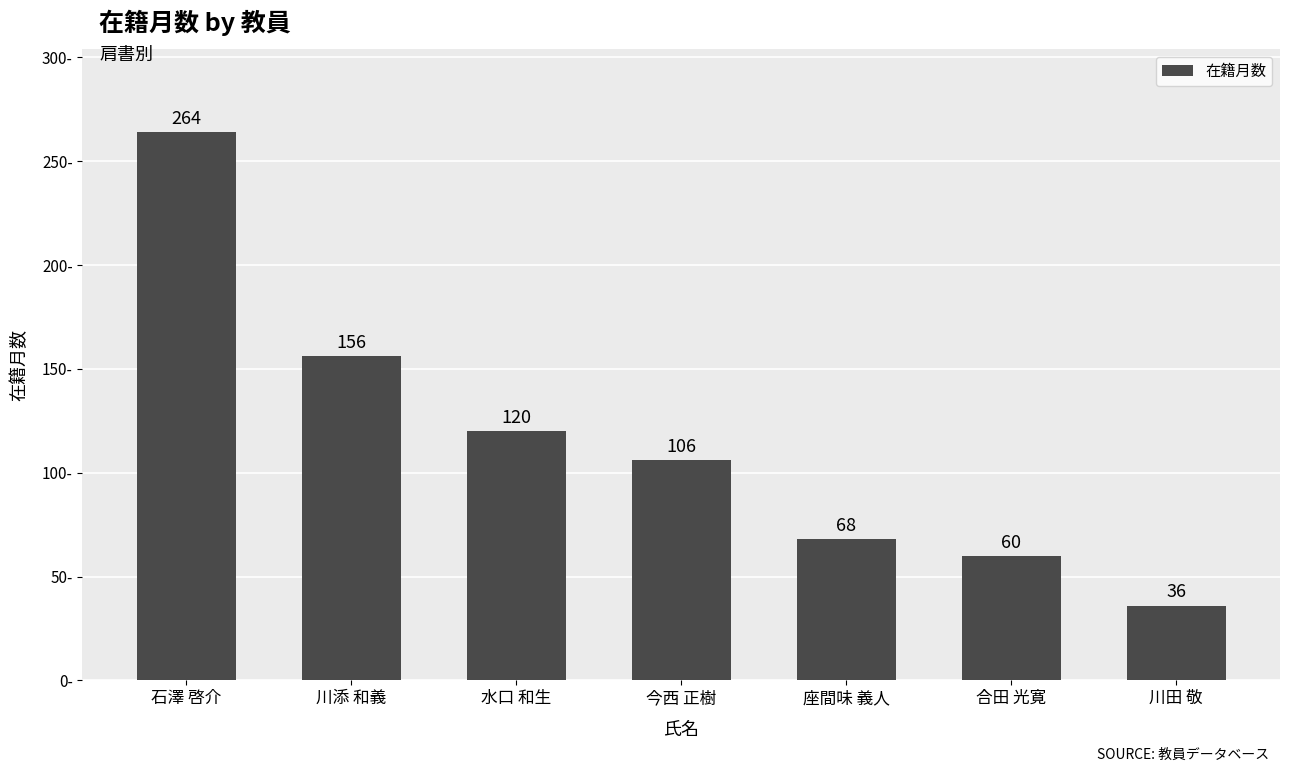

What is the label of the 5th bar from the right?

水口 和生